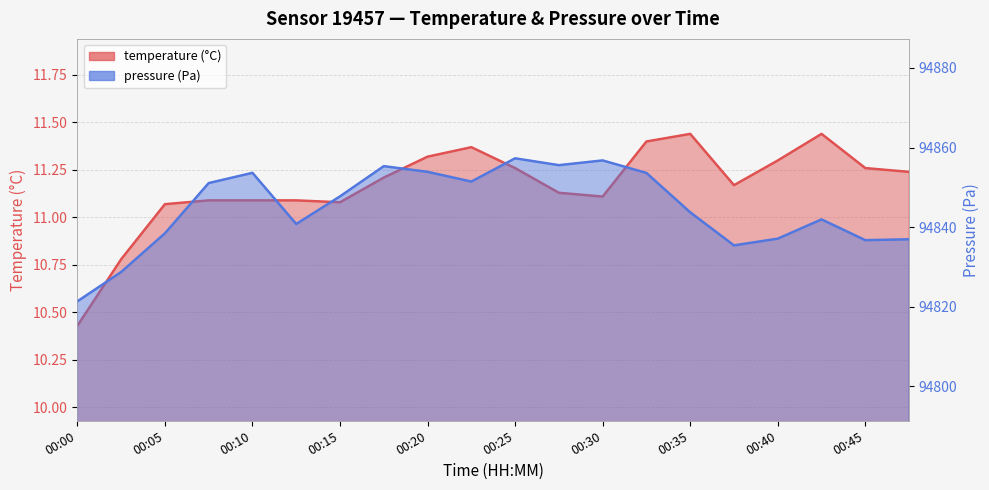

Between 00:13 and 00:35, which is larger?

00:35